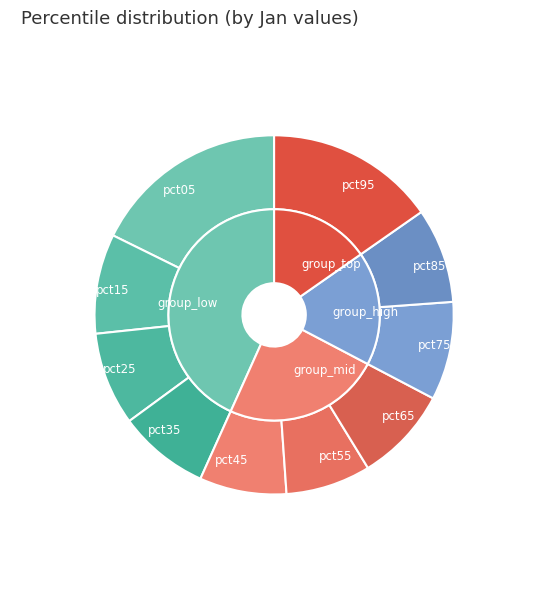

The pct65 slice represents 3% of the pie. True or false?

False